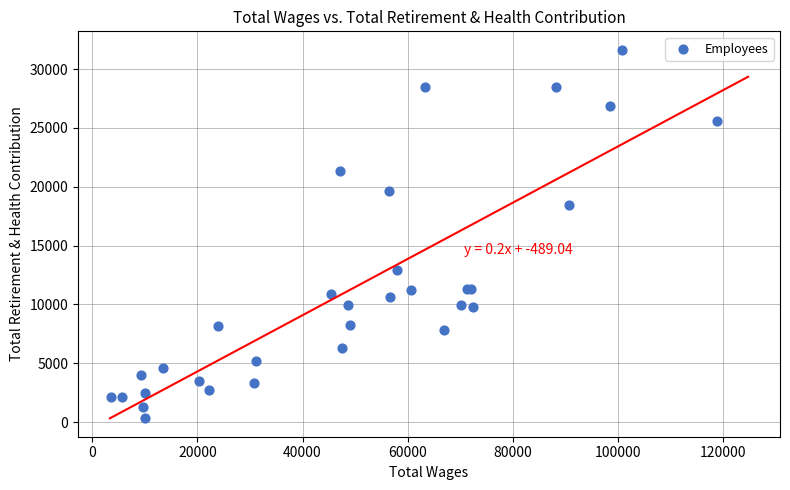

What Y value in the scatter plot is closest to 16011?

18426